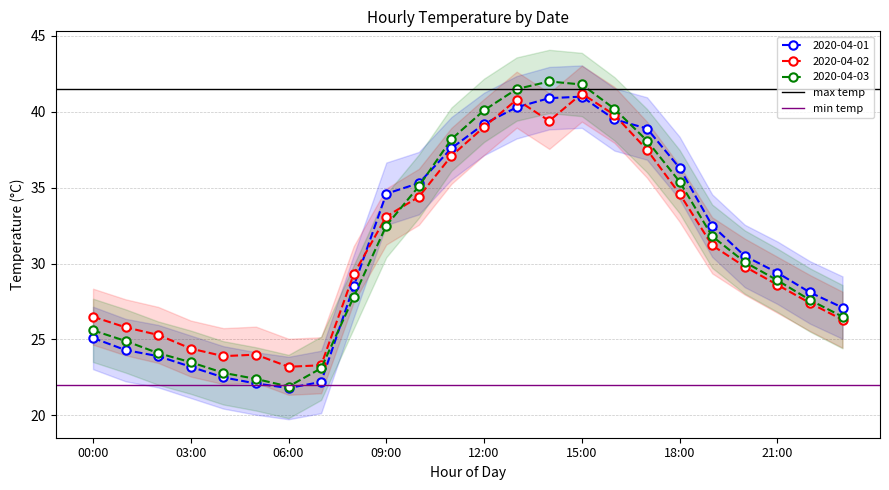

At which label is min temp closest to 22?

00:00